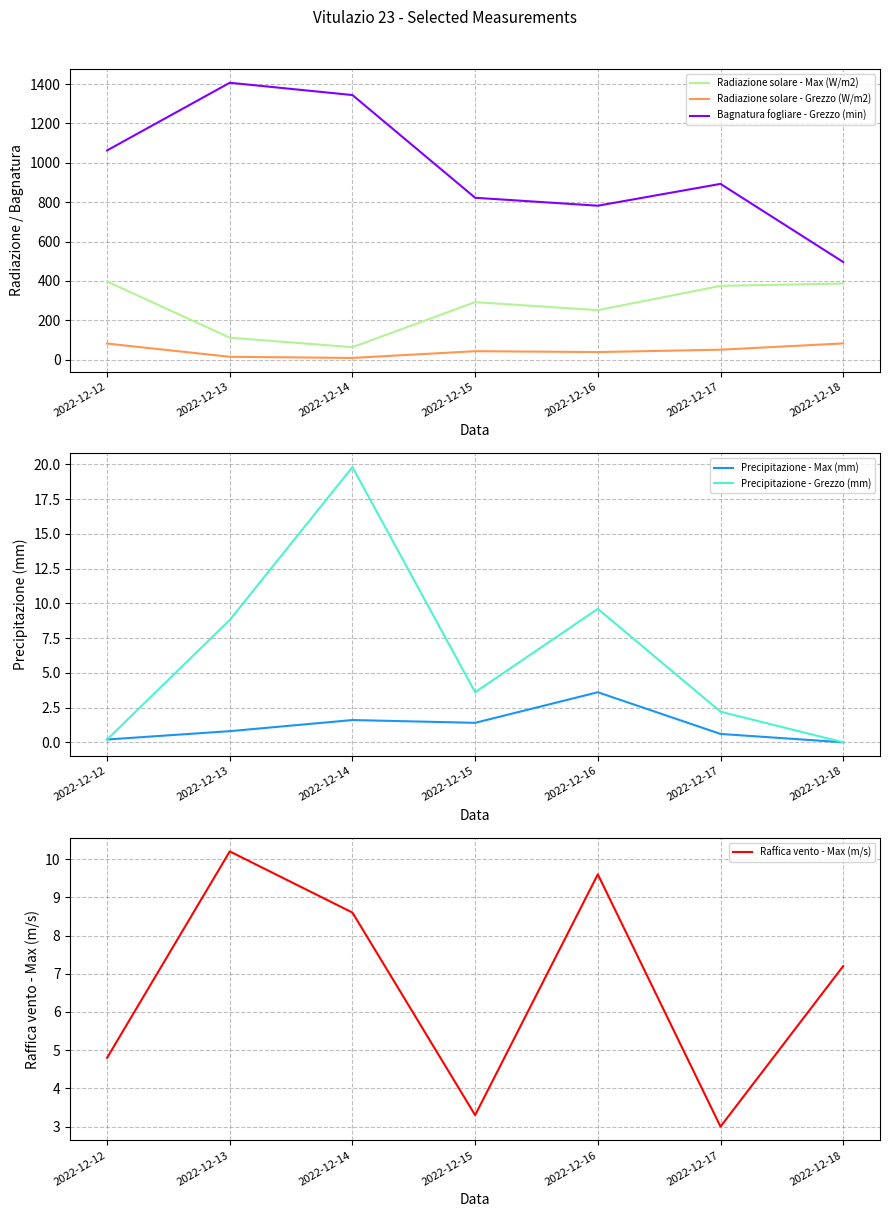

In Bagnatura fogliare - Grezzo (min), how many points are higher than both neighbors (excluding endpoints)?

2